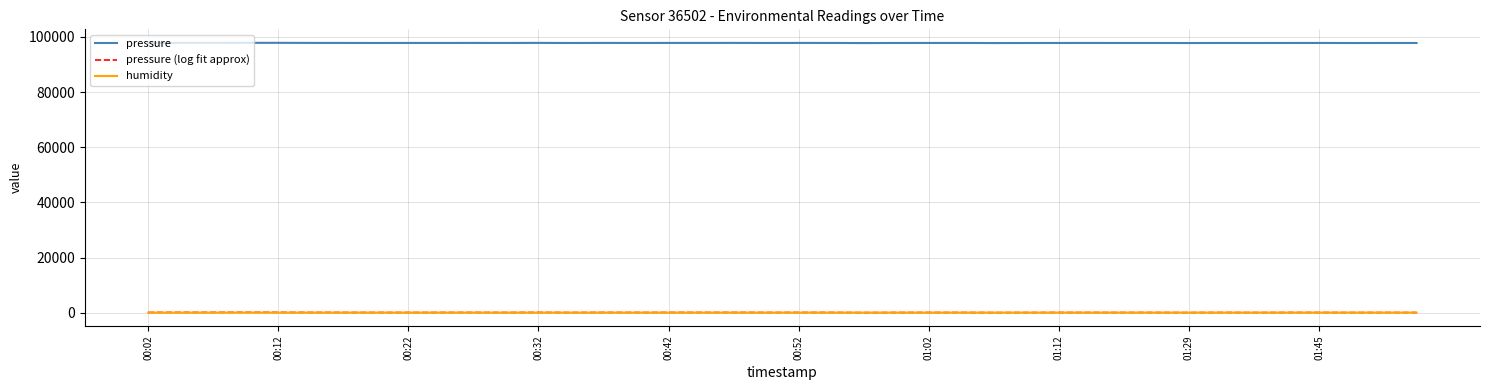

In pressure (log fit approx), how many points are higher than both neighbors (excluding endpoints)?

12